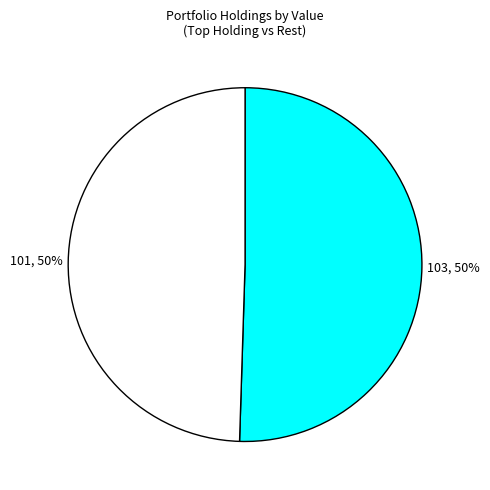

To the nearest percent, what is the average slice percentage?

50%